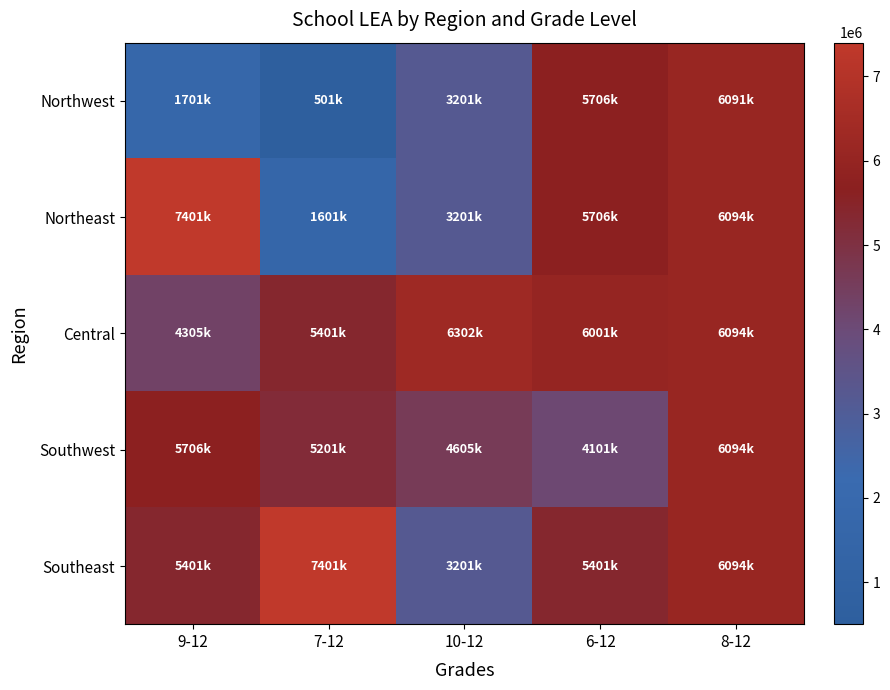

Reading left to right, what are all the values shown in this chart?

Northwest: 9-12=1701002	7-12=501002	10-12=3201005	6-12=5706002	8-12=6091002
Northeast: 9-12=7401003	7-12=1601002	10-12=3201005	6-12=5706002	8-12=6094004
Central: 9-12=4304703	7-12=5401003	10-12=6302012	6-12=6001067	8-12=6094002
Southwest: 9-12=5706002	7-12=5201002	10-12=4605026	6-12=4101004	8-12=6094005
Southeast: 9-12=5401003	7-12=7401003	10-12=3201005	6-12=5401003	8-12=6094007